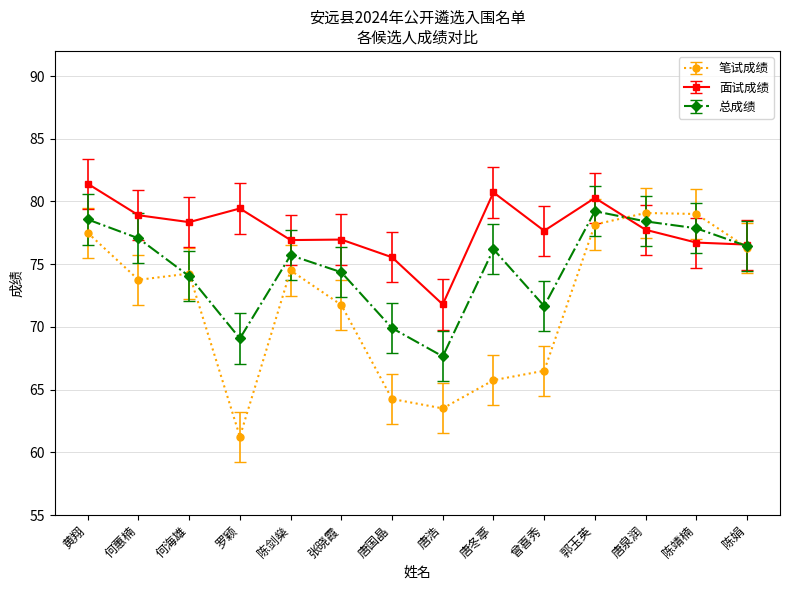

How many lines are shown in the chart?

3